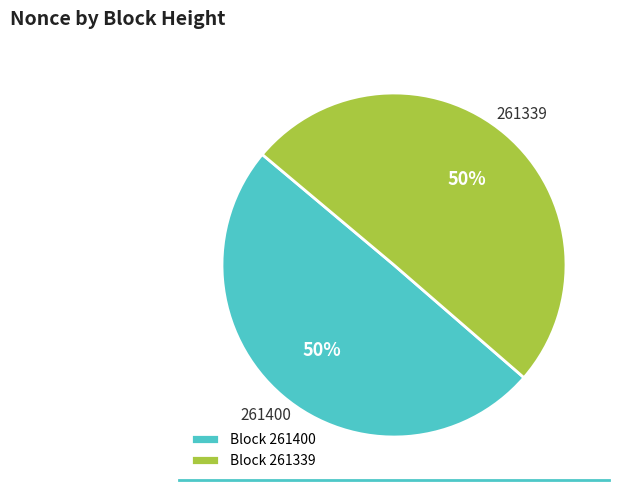

To the nearest percent, what is the average slice percentage?

50%